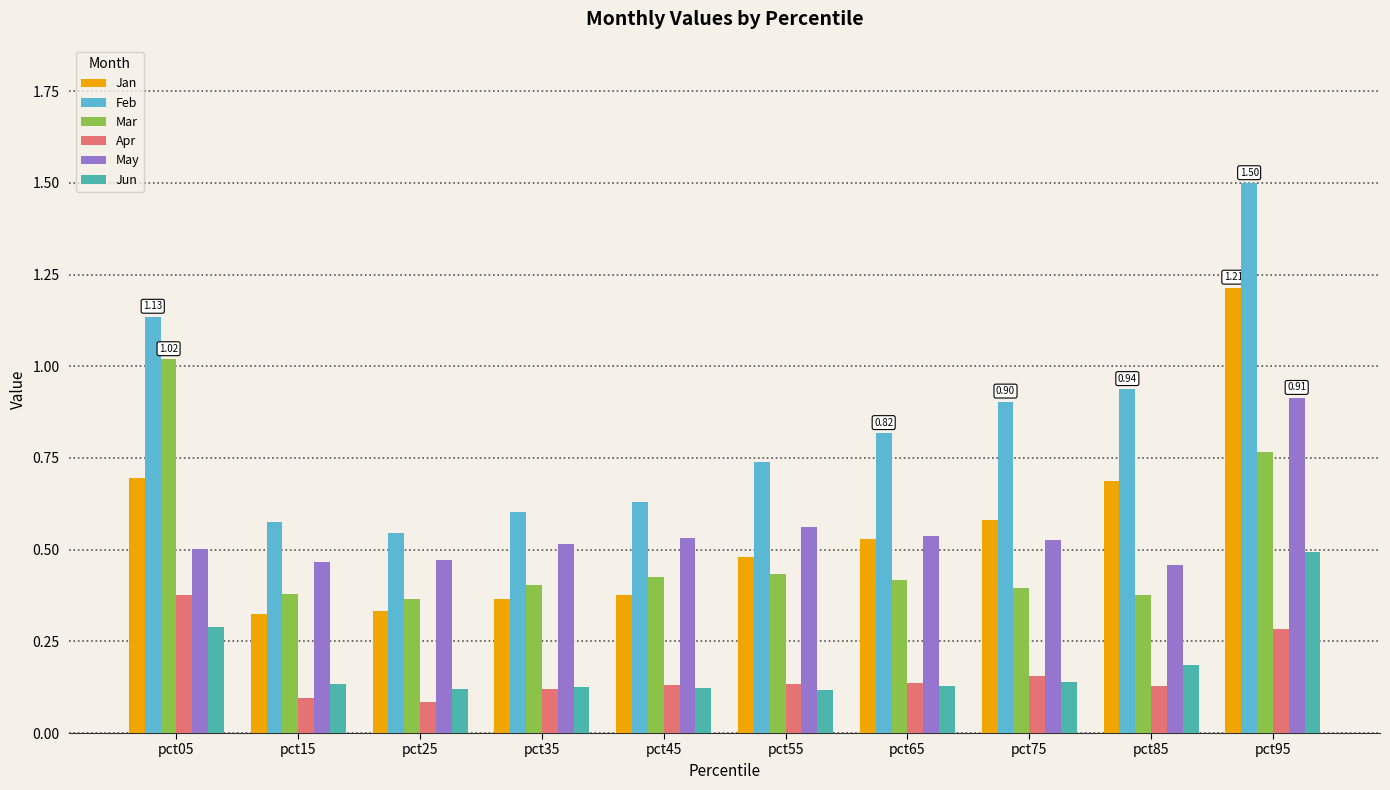

Count the number of categories in the chart.

10